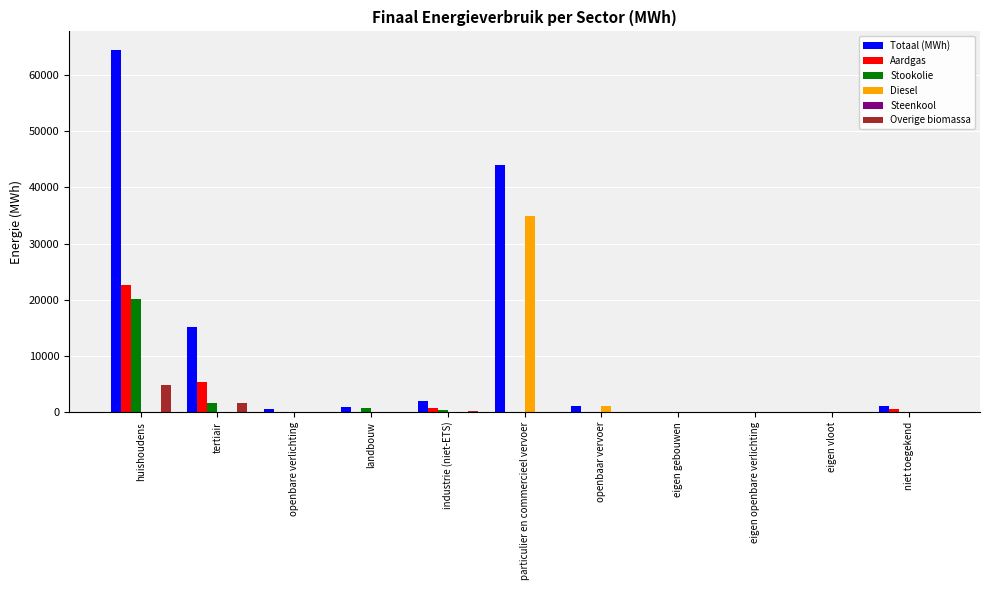

At which label is Totaal (MWh) closest to 32289?

particulier en commercieel vervoer